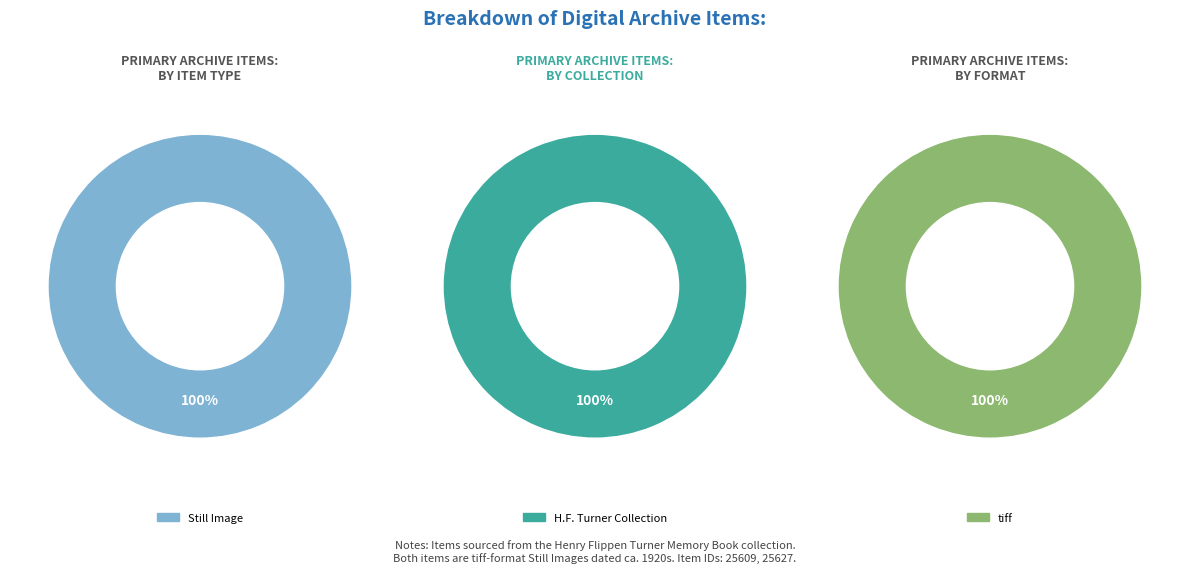

What portion of the pie excludes Item 25627?

50.0%